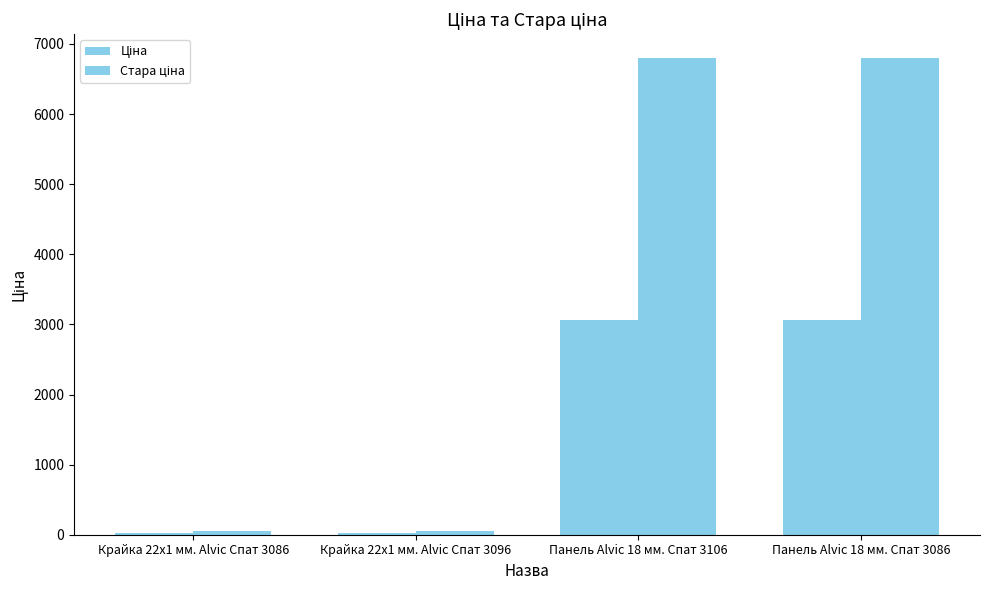

Rank the categories by Ціна value from lowest to highest.

Крайка 22x1 мм. Alvic Спат 3086, Крайка 22x1 мм. Alvic Спат 3096, Панель Alvic 18 мм. Спат 3106, Панель Alvic 18 мм. Спат 3086